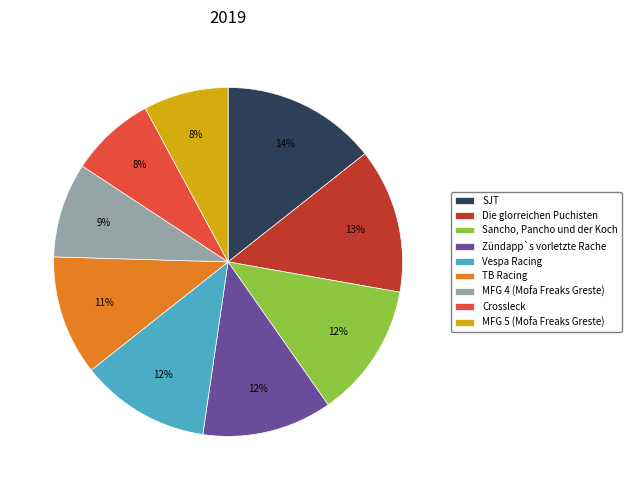

To the nearest percent, what is the average slice percentage?

11%